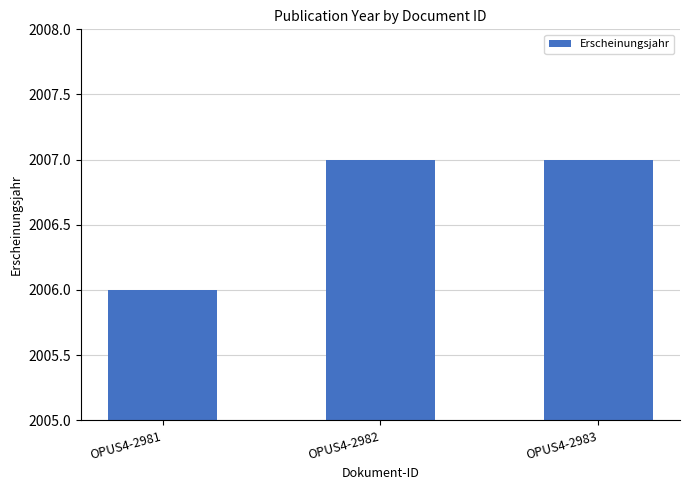

What is the approximate value at OPUS4-2983?

2007